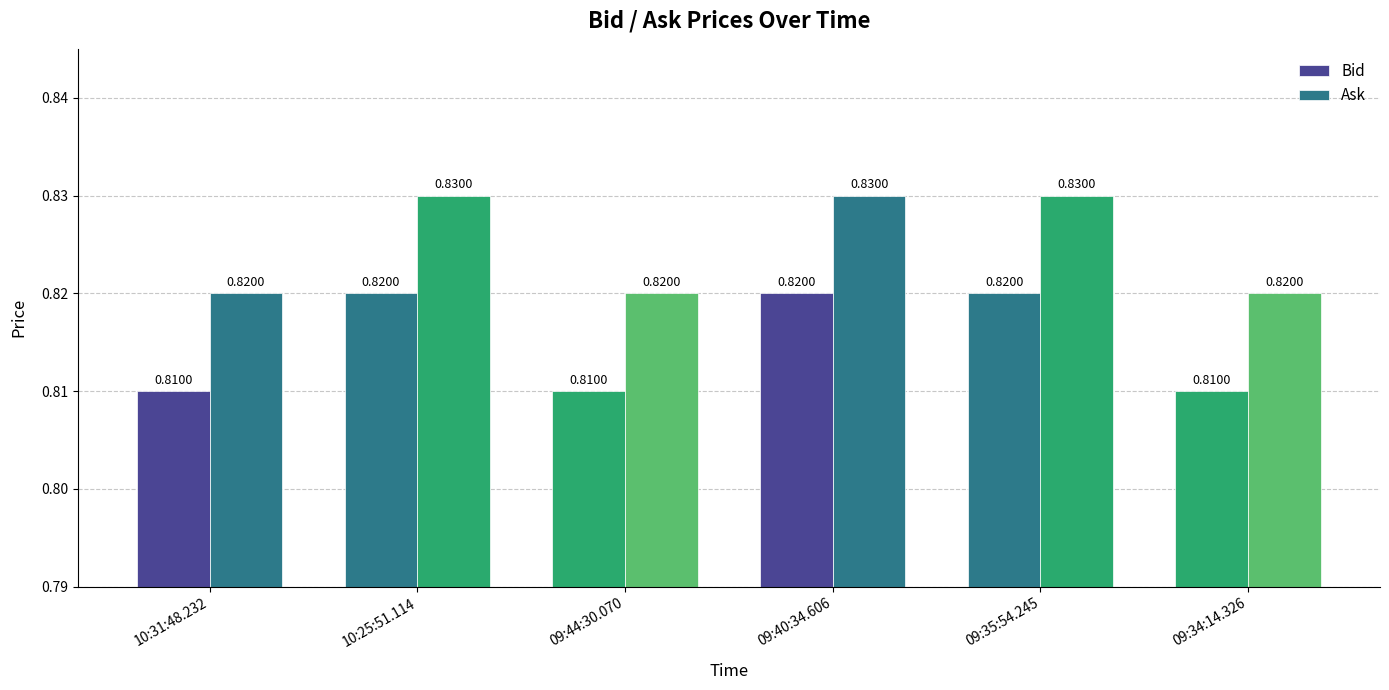

How many groups of bars are there?

6